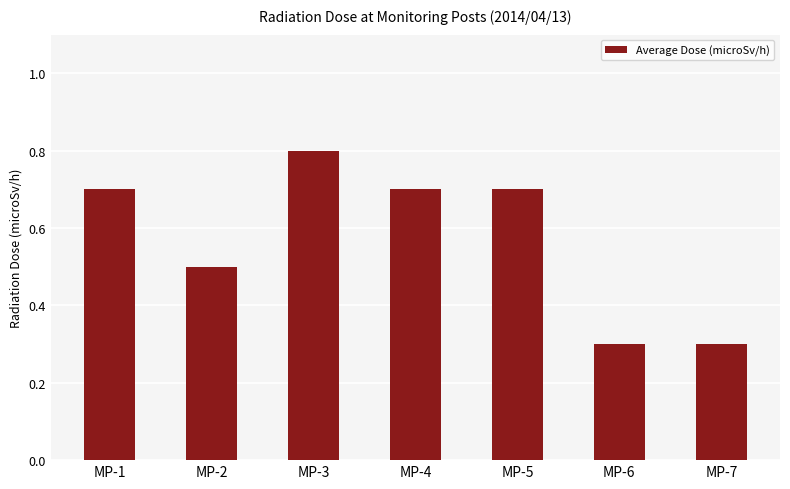

Which category has the highest value across all series?

MP-3